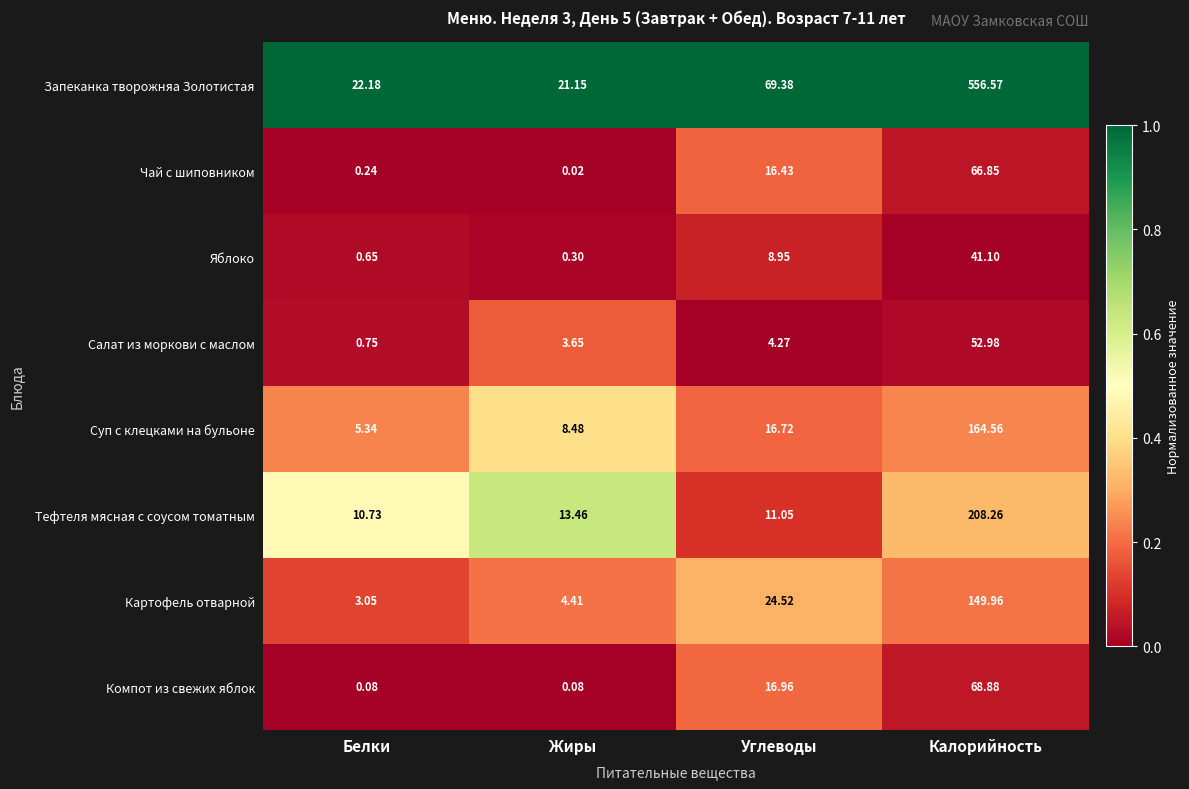

Is the value of Салат из моркови с маслом at Белки greater than the value of Яблоко at Белки?

Yes